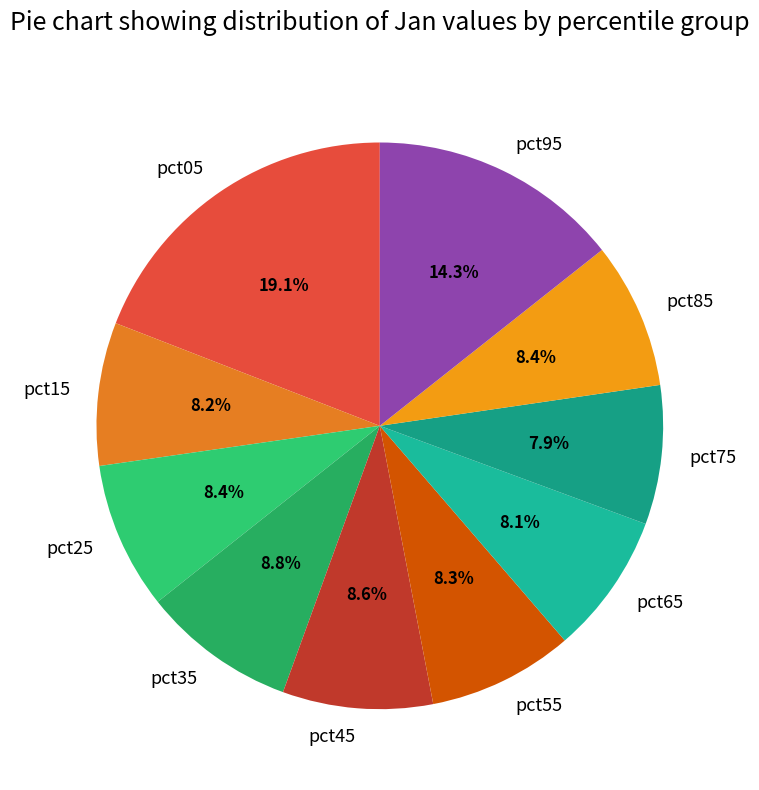

Which category has the biggest portion of the pie?

pct05